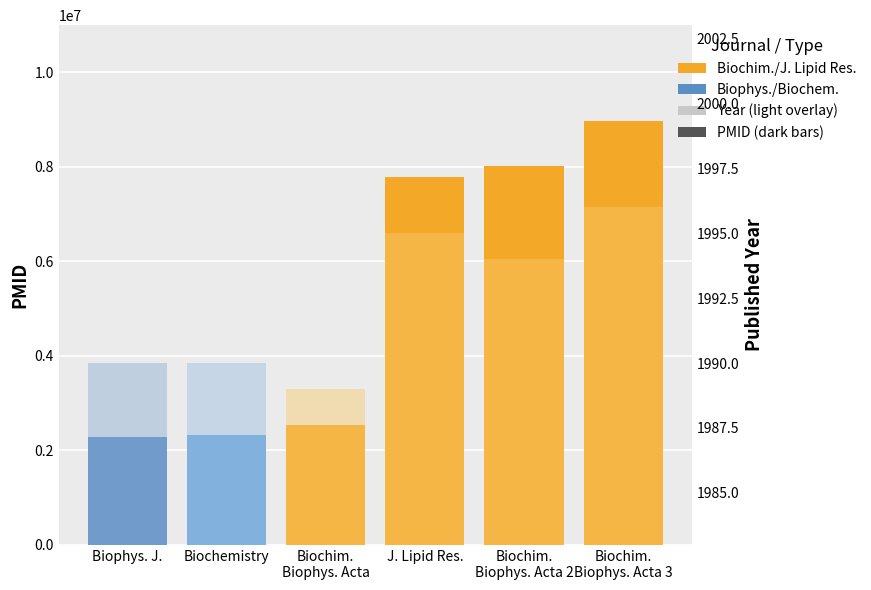

At which label is PMID closest to 5627222?

J. Lipid Res.